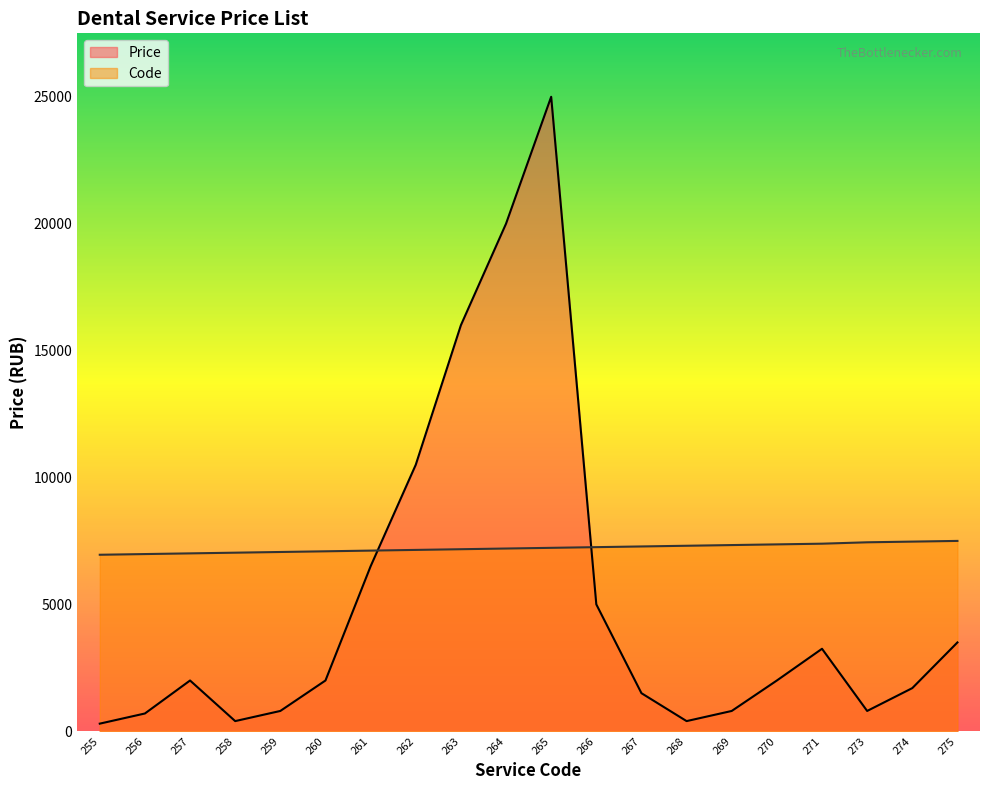

What is the maximum value for Price?

25000.0